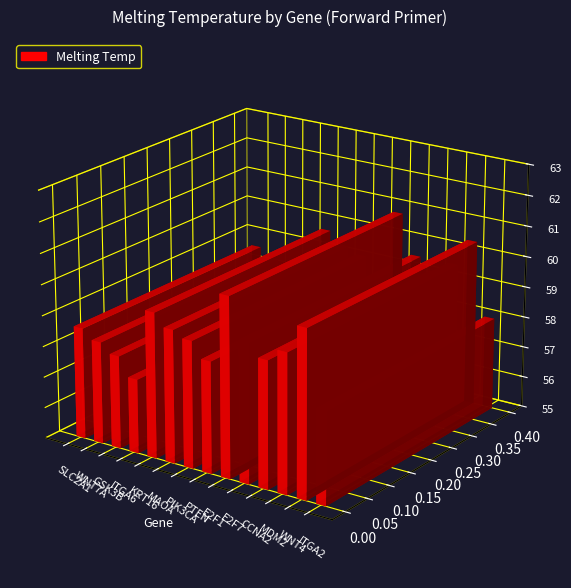

How many data points does each series have?

14